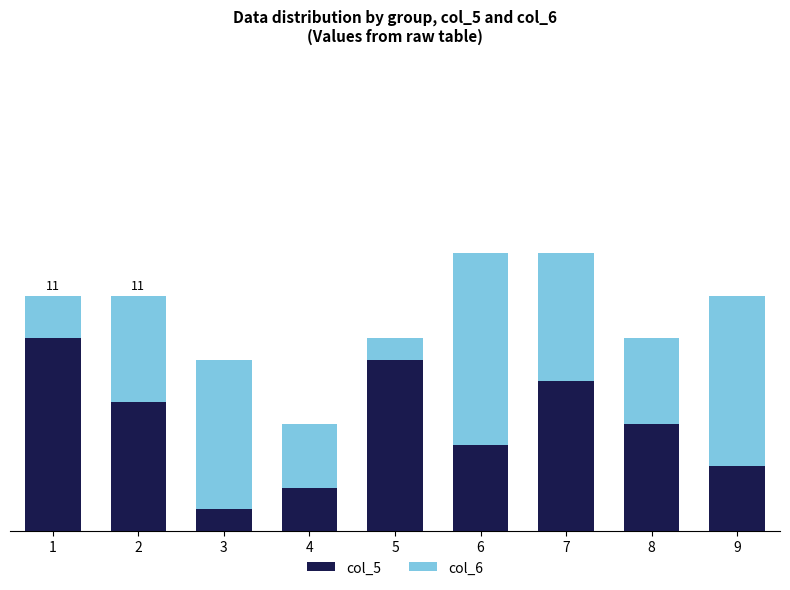

Between 6 and 1, which is larger?

1